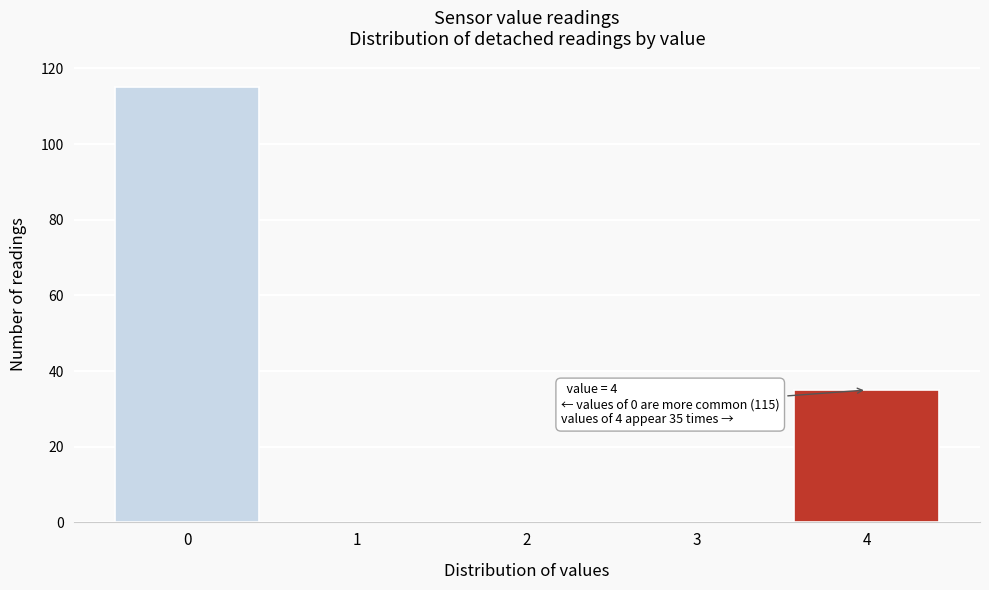

Over which range of the x-axis is the bar tallest?

-0.5 to 0.5